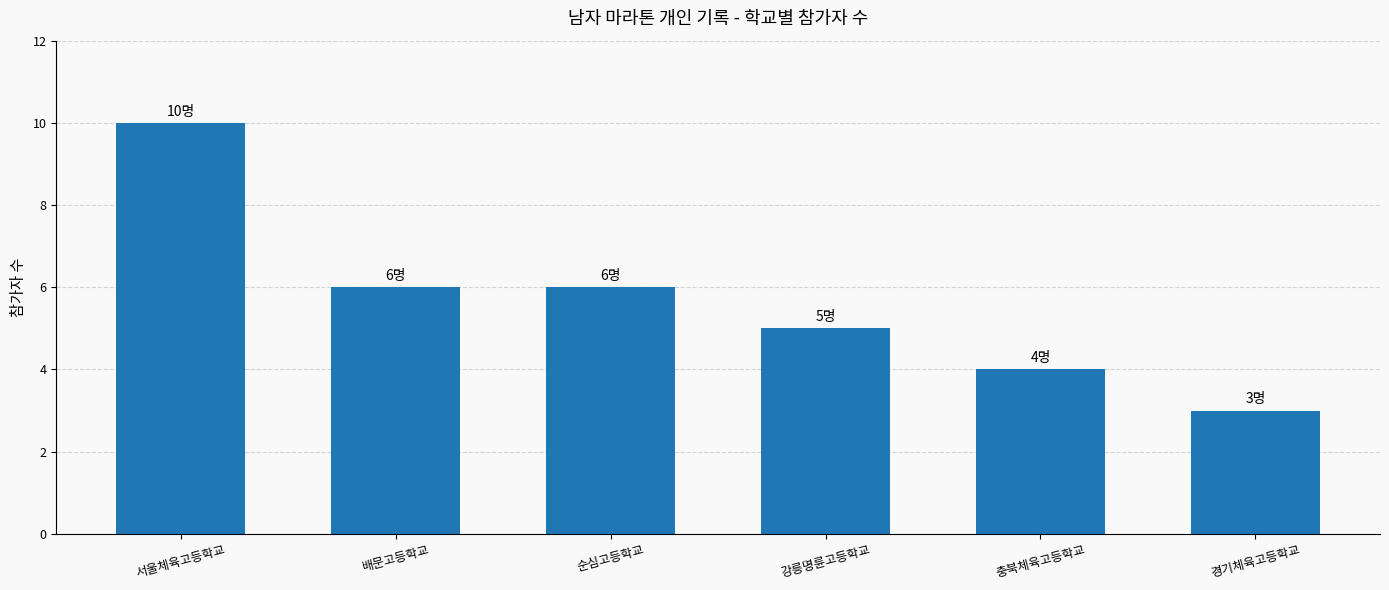

What is the minimum value shown in the chart?

3